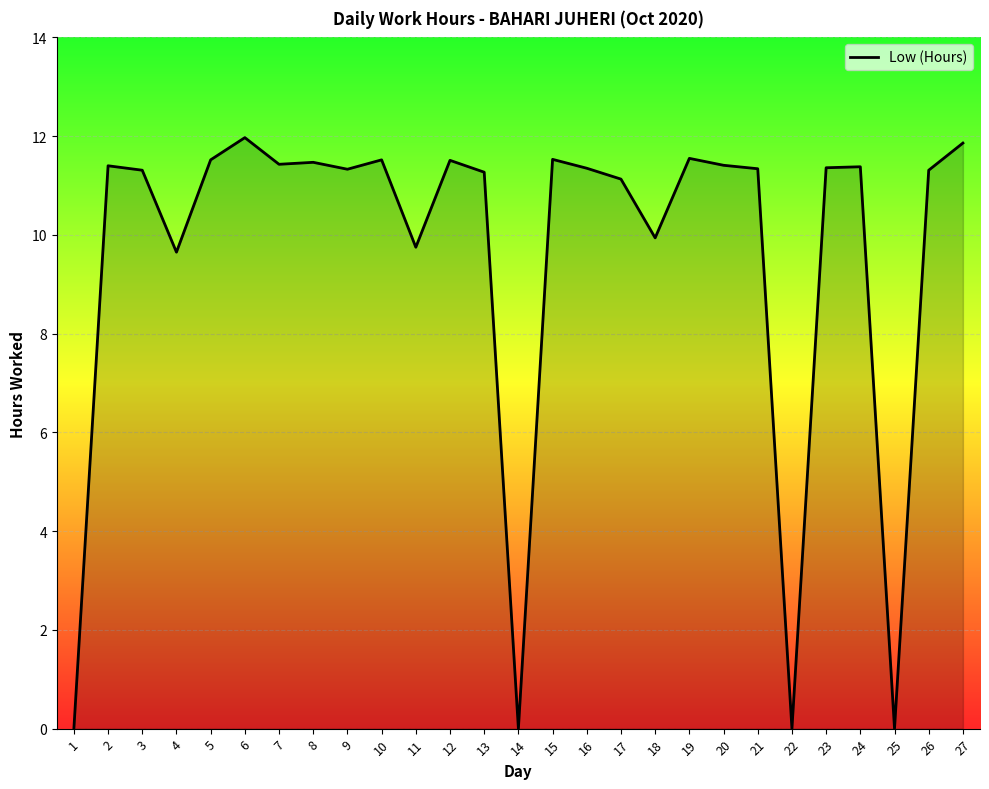

True or false: the data shows 19.4 at 7.

False